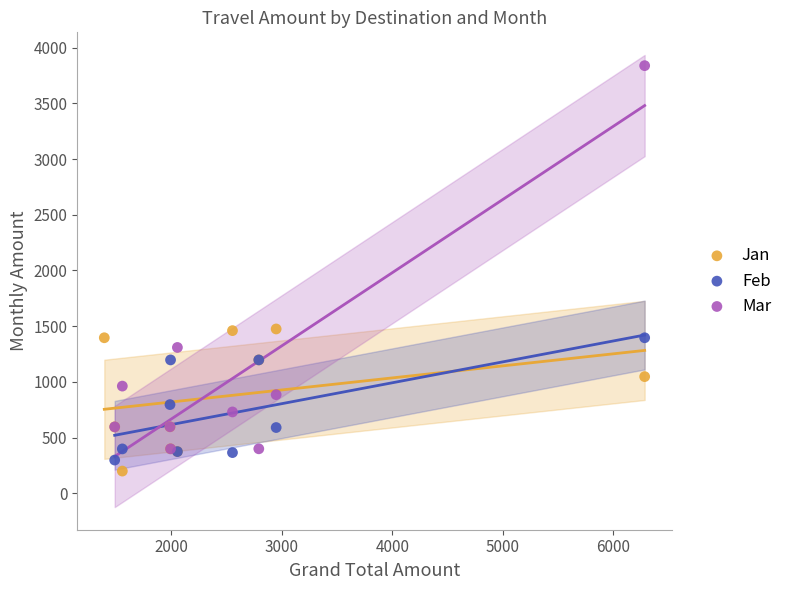

Which series contains the lowest Y value?

Jan